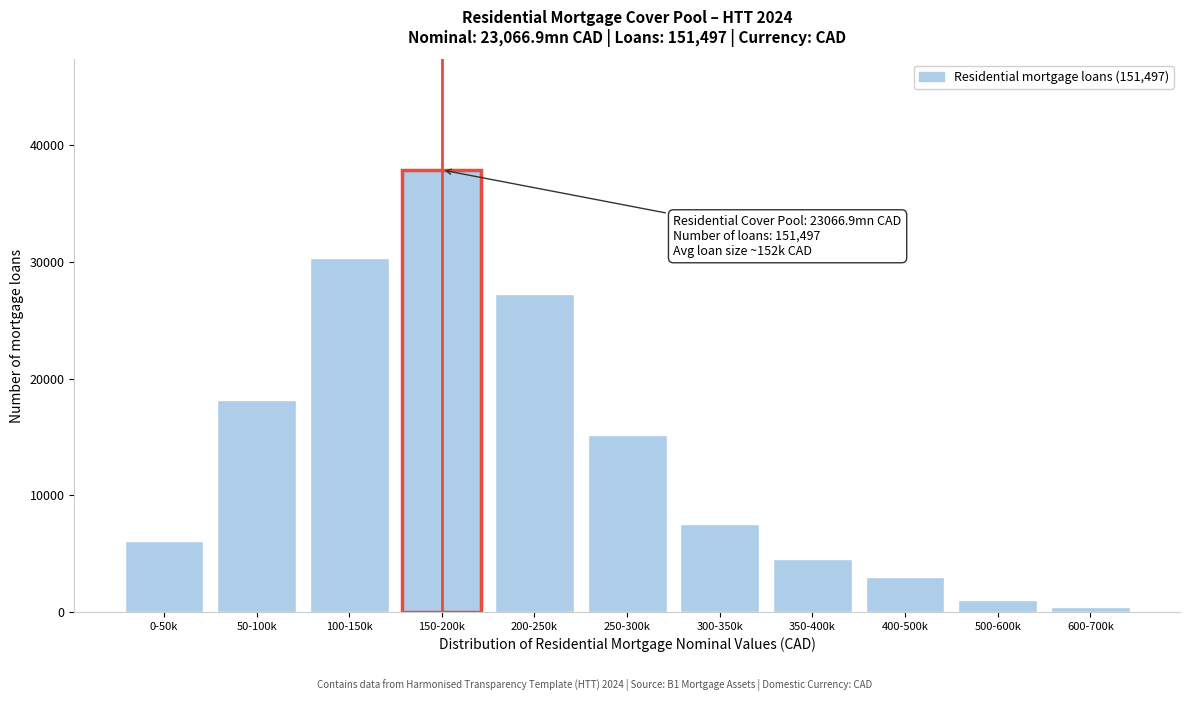

Reading left to right, extract all data points from this chart.

0-50k=6060	50-100k=18180	100-150k=30299	150-200k=37874	200-250k=27269	250-300k=15150	300-350k=7575	350-400k=4545	400-500k=3030	500-600k=1060	600-700k=454